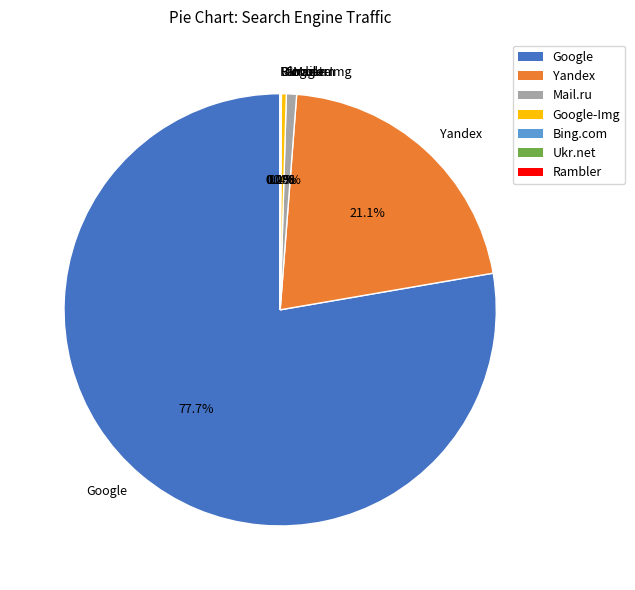

Combined, do Yandex and Google-Img account for over 50%?

No